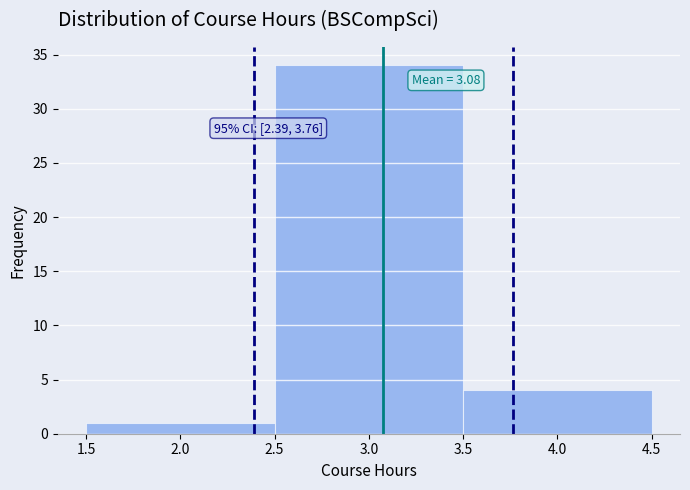

Which range on the x-axis has the tallest bar?

2.5 to 3.5